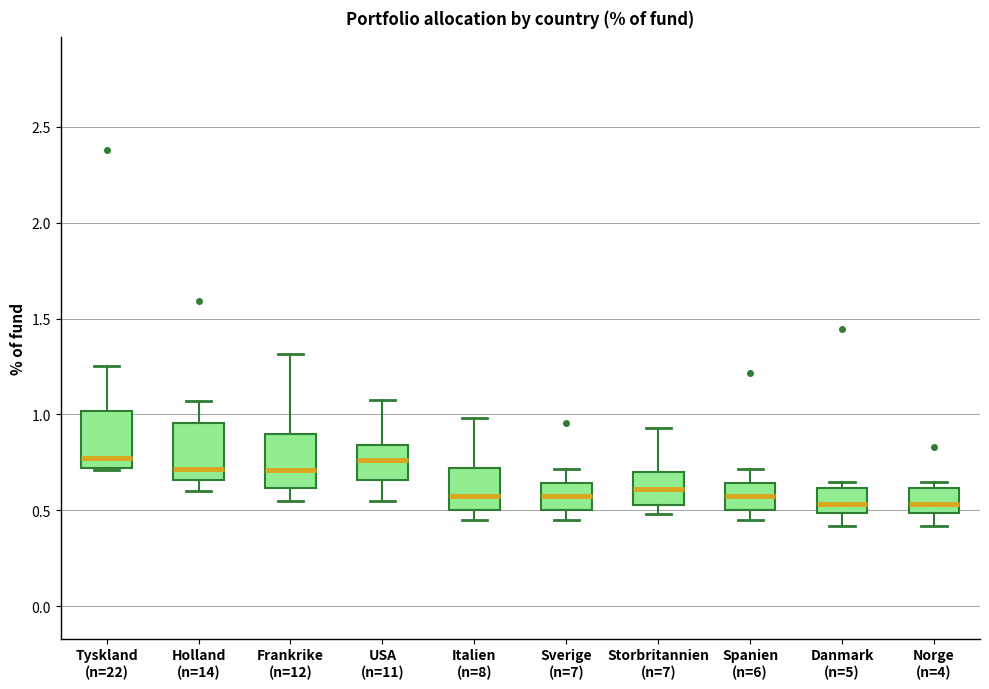

Reading left to right, read every box against the y-axis: the position of its median line, the range the box covers, and the ends of its whiskers. The values are not printed on the chart, so give them approximately, as read against the axis.

Tyskland (n=22): median 0.80, box 0.70 to 1.00, whiskers 0.70 to 1.25
Holland (n=14): median 0.70, box 0.65 to 0.95, whiskers 0.60 to 1.05
Frankrike (n=12): median 0.70, box 0.60 to 0.90, whiskers 0.55 to 1.30
USA (n=11): median 0.75, box 0.65 to 0.85, whiskers 0.55 to 1.05
Italien (n=8): median 0.60, box 0.50 to 0.70, whiskers 0.45 to 1.00
Sverige (n=7): median 0.60, box 0.50 to 0.65, whiskers 0.45 to 0.70
Storbritannien (n=7): median 0.60, box 0.55 to 0.70, whiskers 0.50 to 0.95
Spanien (n=6): median 0.60, box 0.50 to 0.65, whiskers 0.45 to 0.70
Danmark (n=5): median 0.55, box 0.50 to 0.60, whiskers 0.40 to 0.65
Norge (n=4): median 0.55, box 0.50 to 0.60, whiskers 0.40 to 0.65